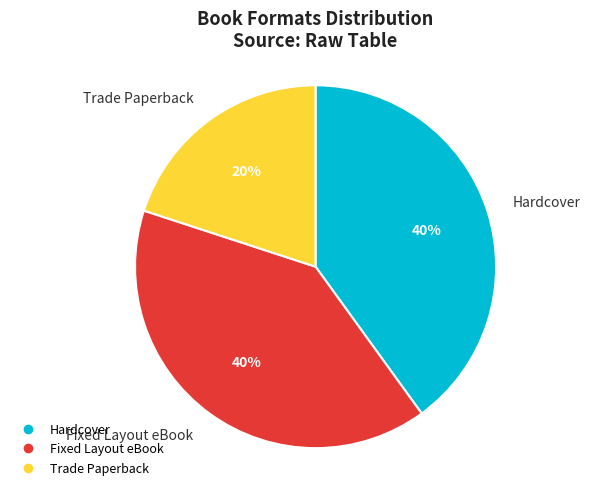

To the nearest percent, what is the difference between the largest and smallest slice percentages?

20%